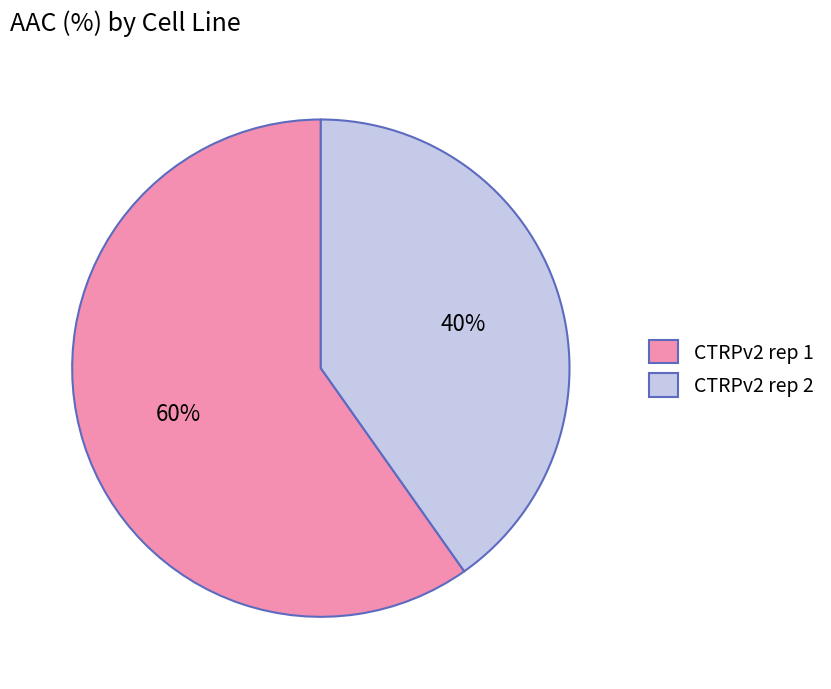

What is the ratio of the value at CTRPv2 rep 2 to the value at CTRPv2 rep 1?

0.7